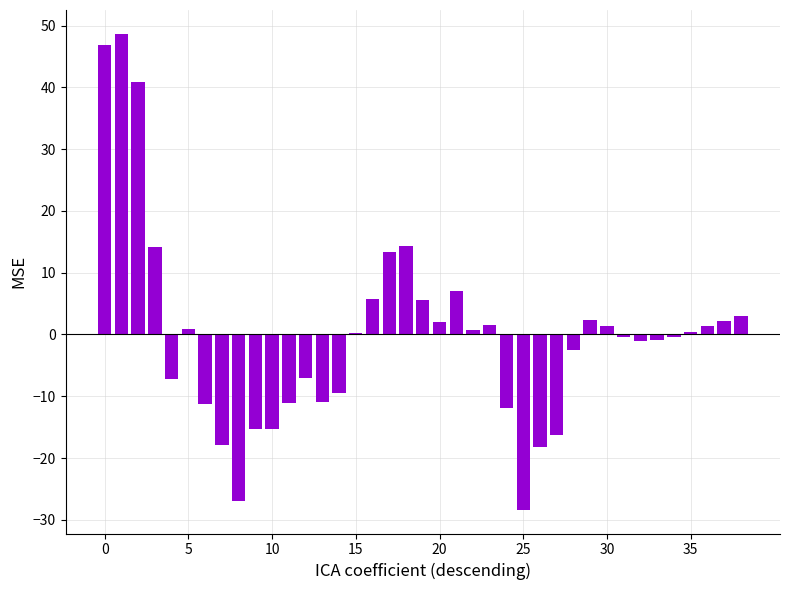

What is the value of the 28th bar from the left?

-16.2